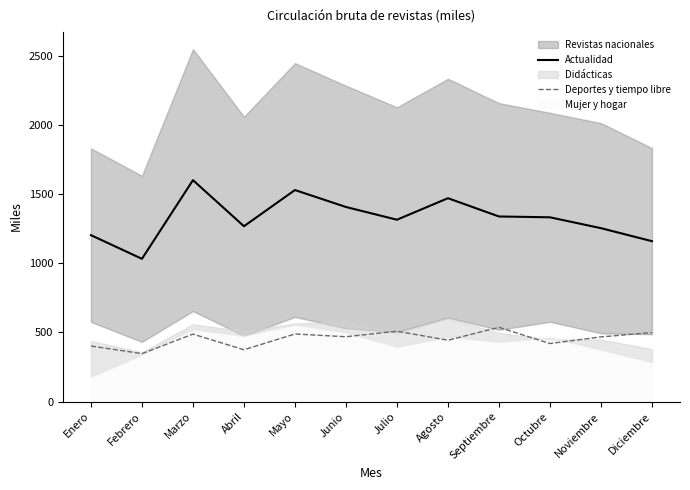

What is the difference between the highest and lowest values at Diciembre?

660.5